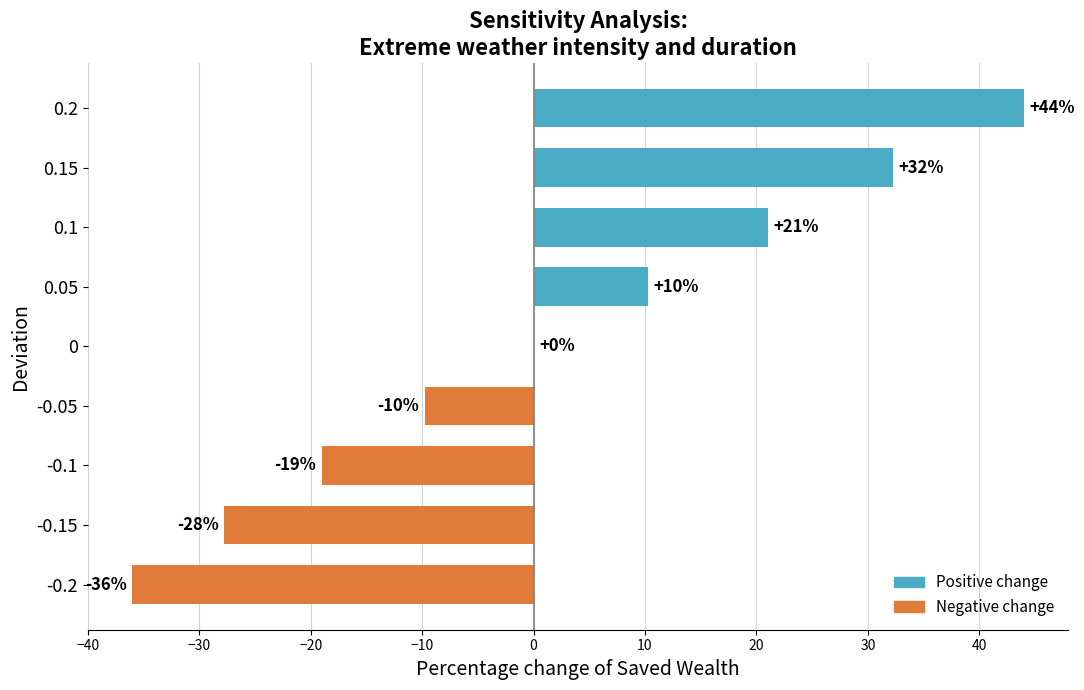

The chart shows a value of 4.4 at 0.05. True or false?

False